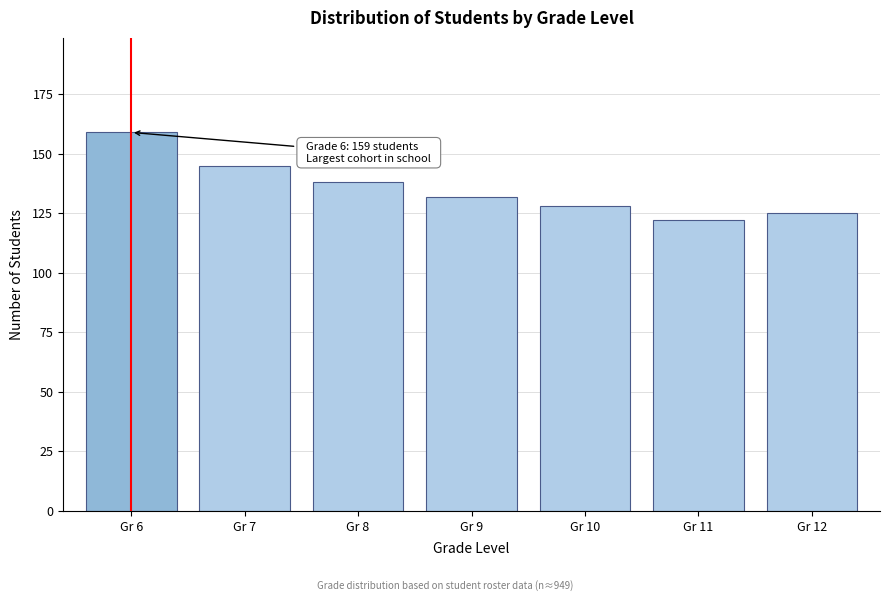

Reading left to right, list all the values displayed in this chart.

159	145	138	132	128	122	125